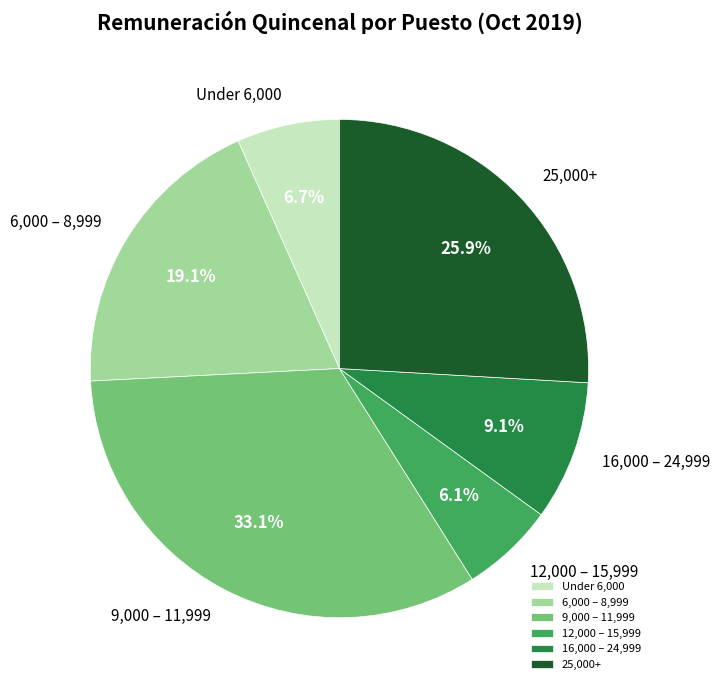

What portion of the pie excludes 25,000+?

74.1%